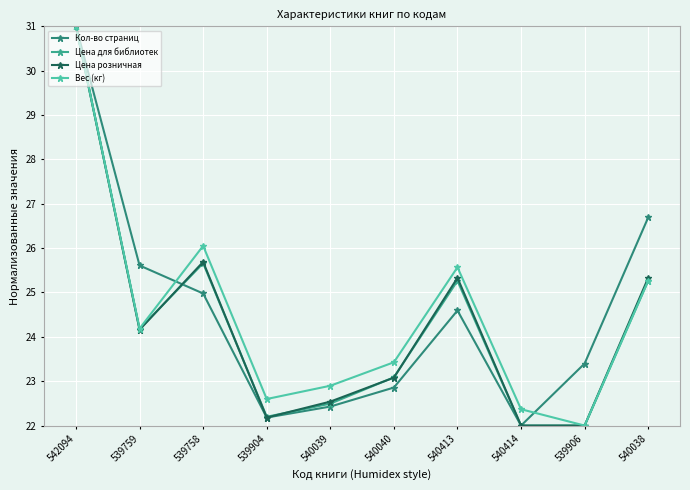

Reading right to left, extract all data points from this chart.

Кол-во страниц: 26.7	23.4	22.0	24.6	22.9	22.4	22.2	25.0	25.6	31.0
Цена для библиотек: 25.3	22.0	22.0	25.3	23.1	22.5	22.2	25.7	24.2	31.0
Цена розничная: 25.3	22.0	22.0	25.3	23.1	22.5	22.2	25.7	24.2	31.0
Вес (кг): 25.3	22.0	22.4	25.6	23.4	22.9	22.6	26.1	24.2	31.0